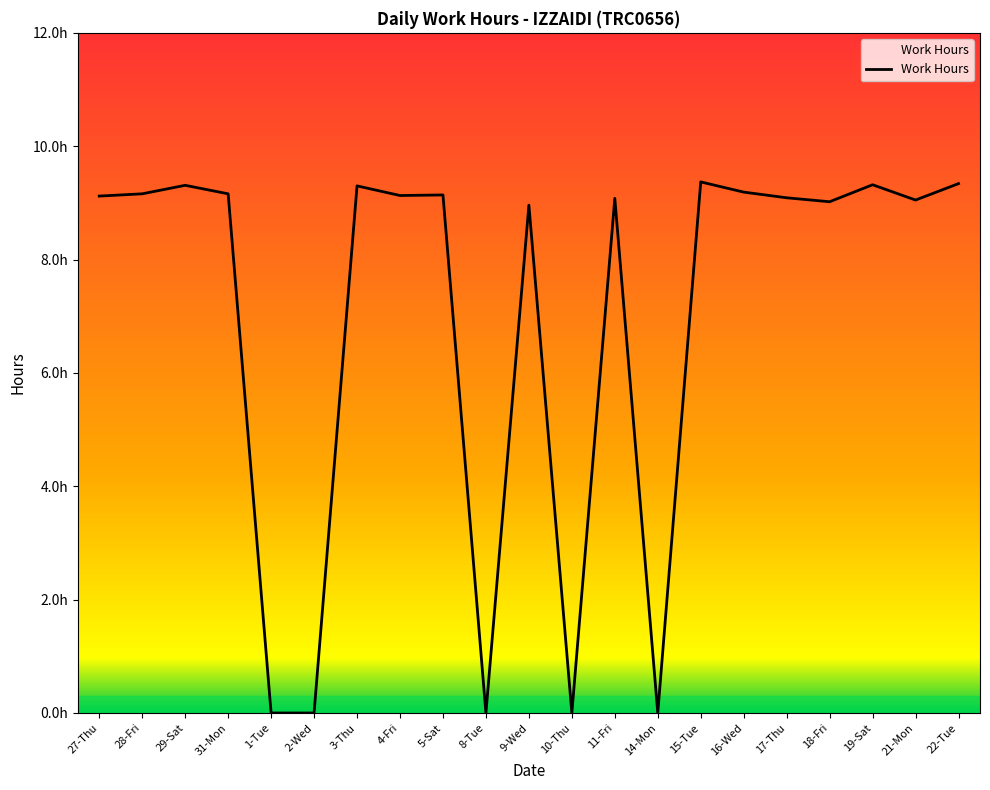

What is the difference between the second highest and second lowest values?

9.3